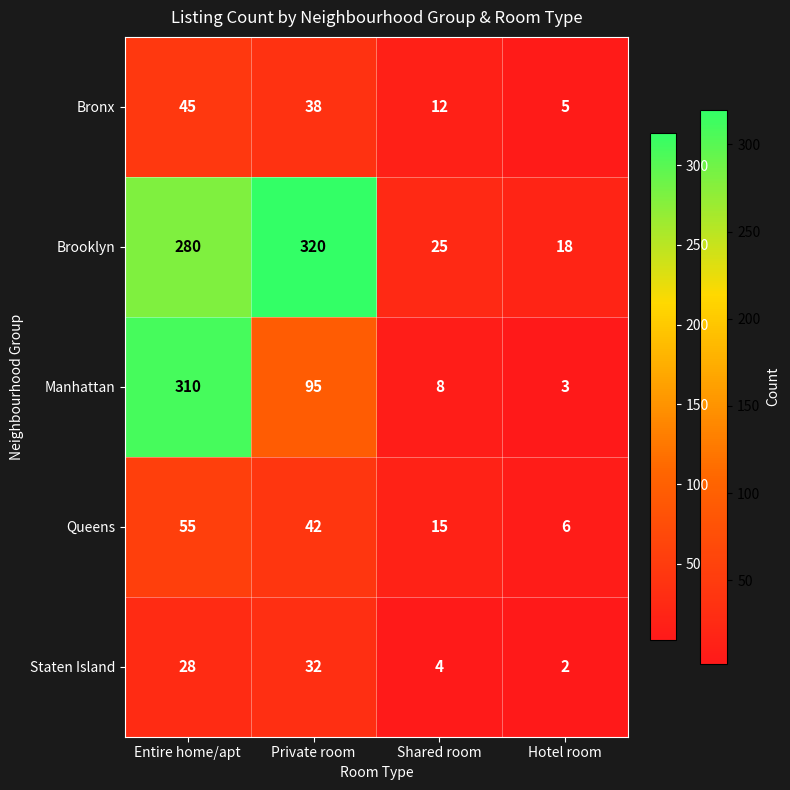

How many Bronx values are between 12 and 45?

3